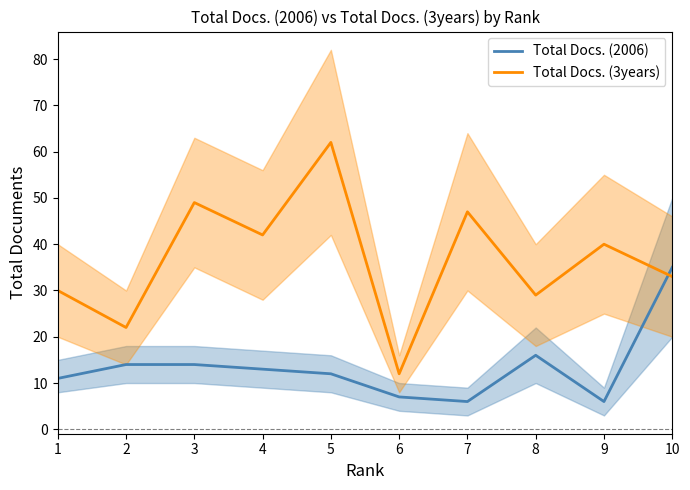

The Total Docs. (2006) series shows 12 at 5. True or false?

True